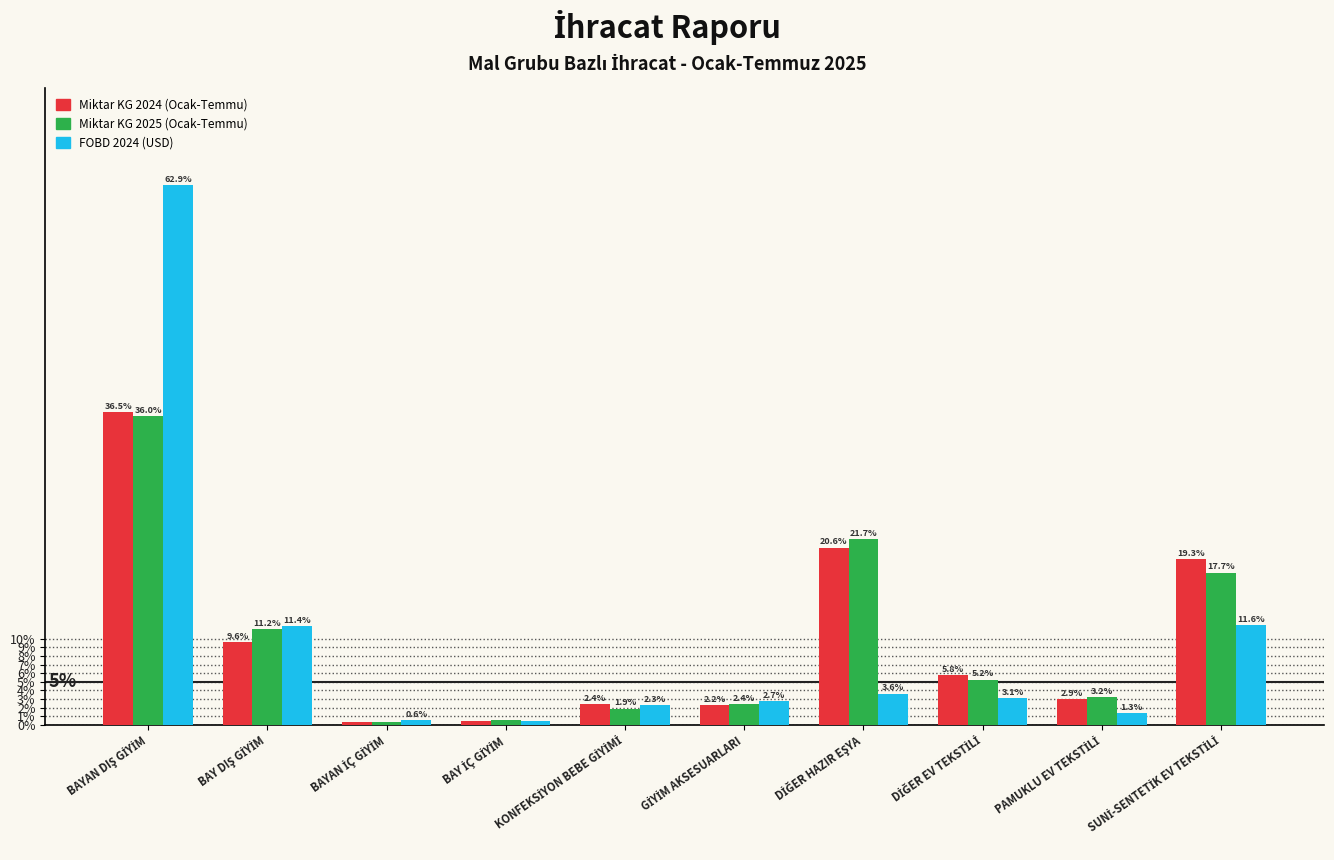

Which series has the widest spread of values?

FOBD 2024 (USD)